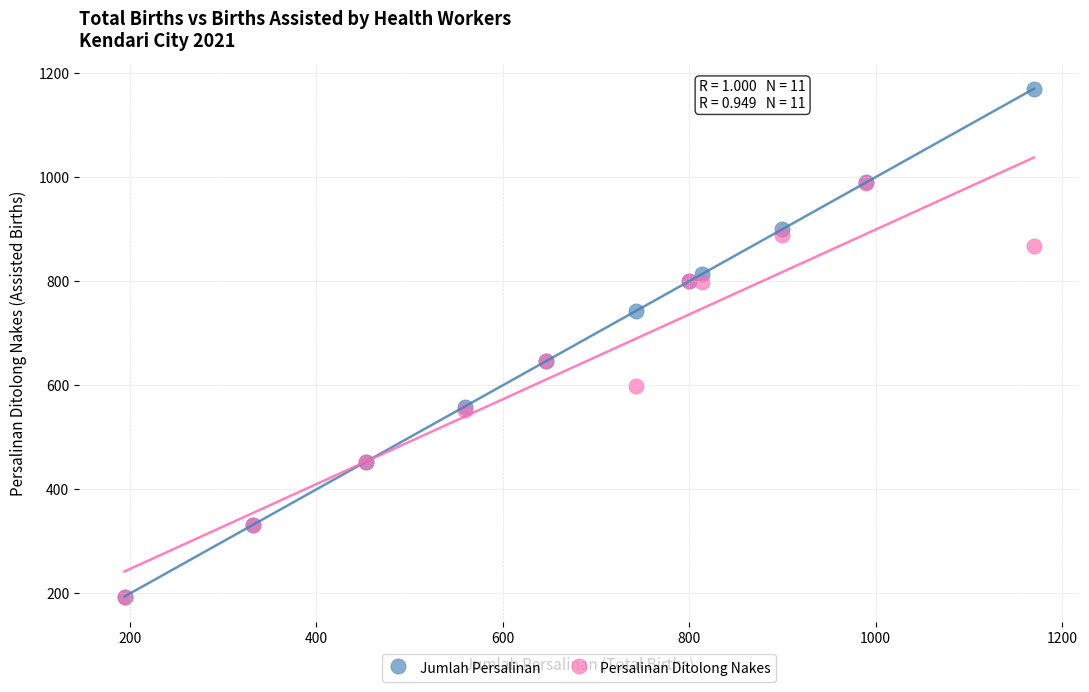

What are all the series names shown in the legend?

Jumlah Persalinan, Persalinan Ditolong Nakes